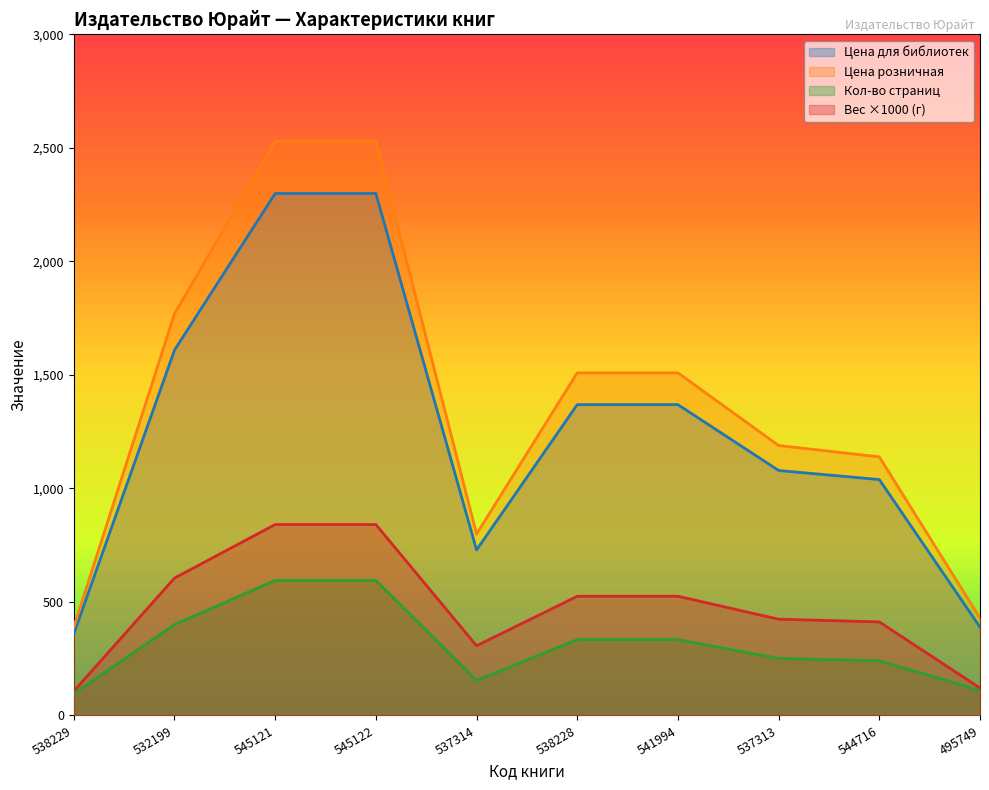

What is the label of the 2nd point from the right?

544716